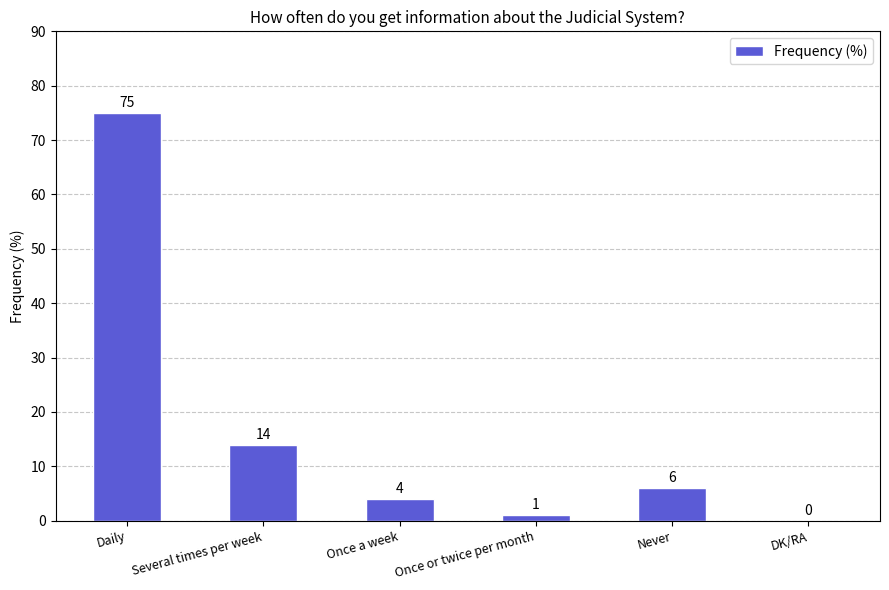

Reading right to left, list all the values displayed in this chart.

DK/RA=0	Never=6	Once or twice per month=1	Once a week=4	Several times per week=14	Daily=75